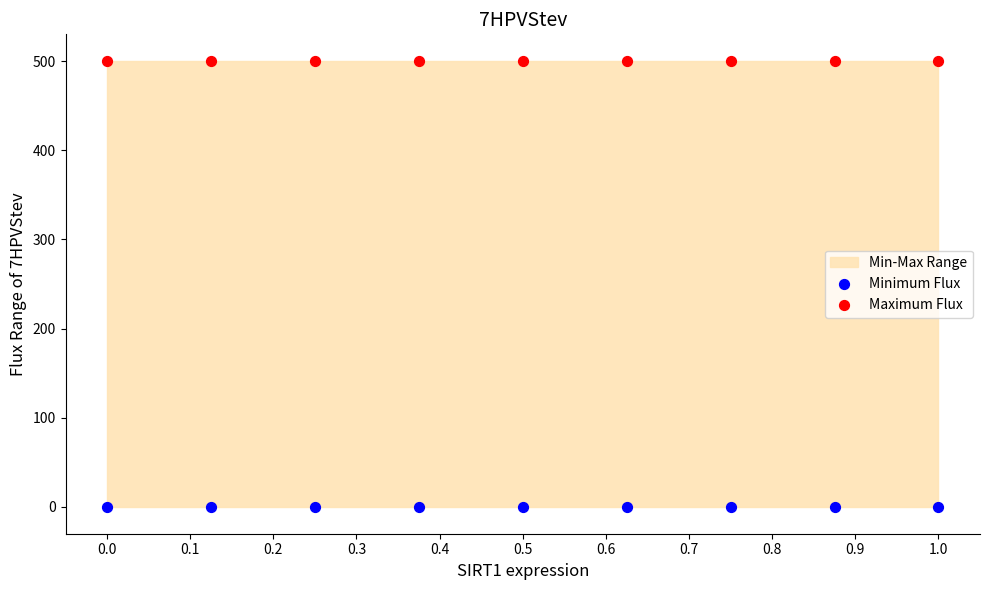

Which series contains the highest Y value?

Maximum Flux